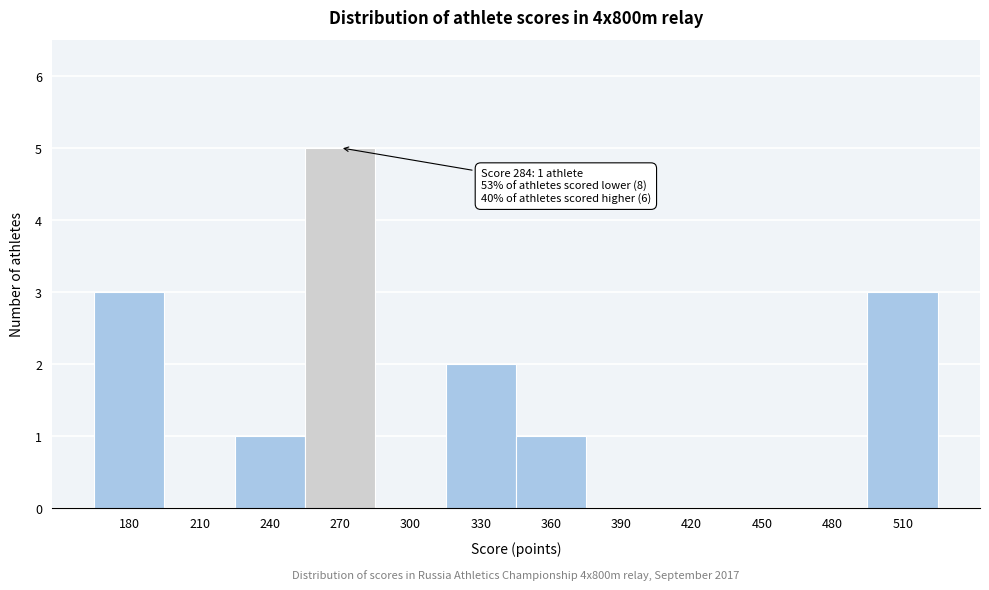

Reading right to left, extract all data points from this chart.

510=3	480=0	450=0	420=0	390=0	360=1	330=2	300=0	270=5	240=1	210=0	180=3